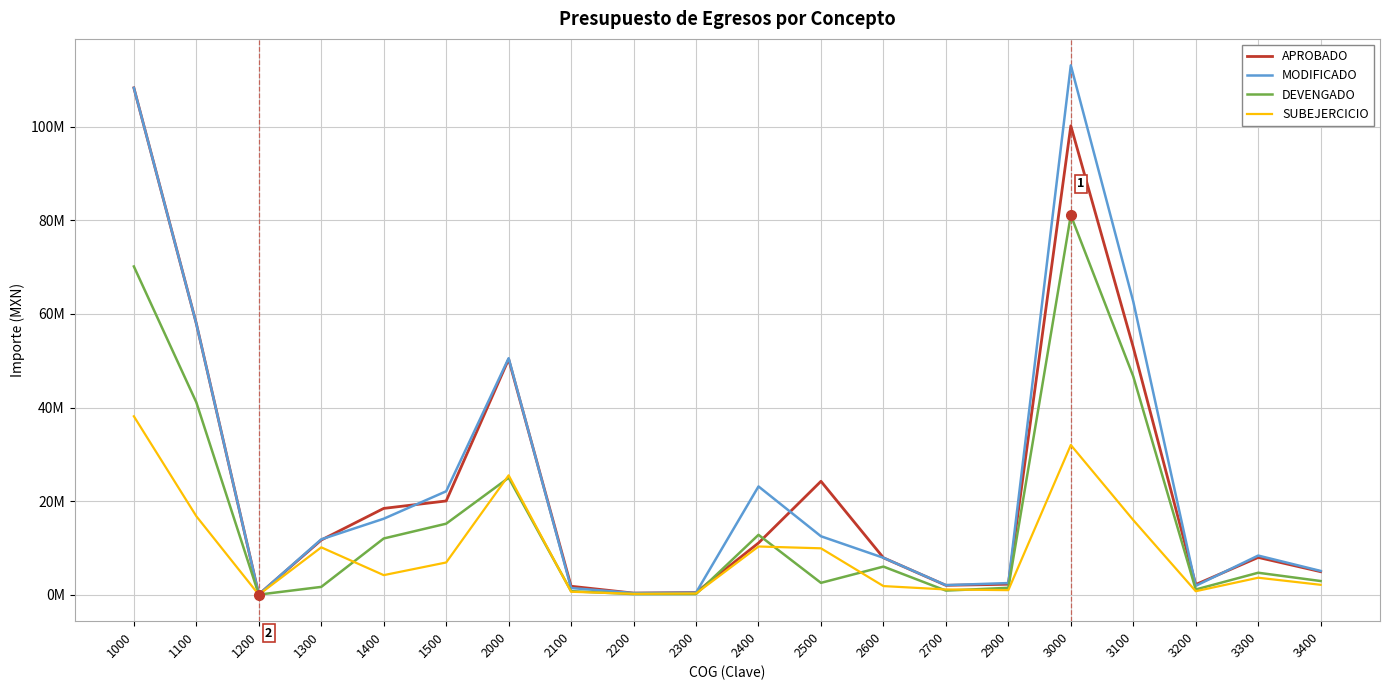

What are all the series names shown in the legend?

APROBADO, MODIFICADO, DEVENGADO, SUBEJERCICIO